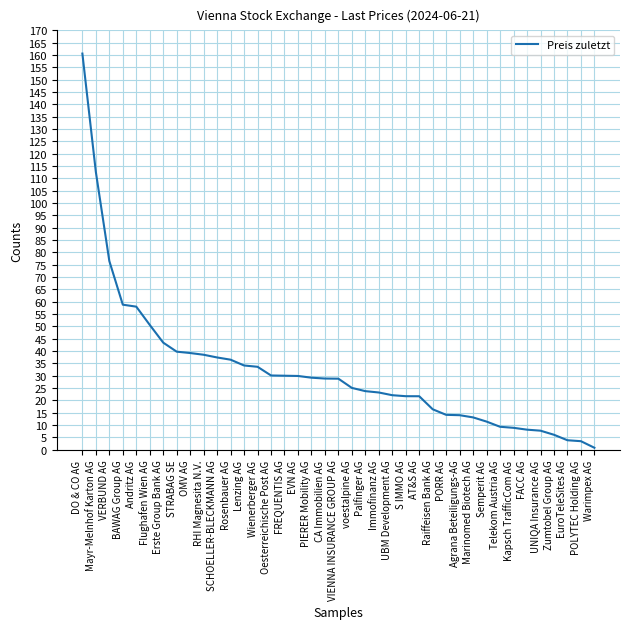

What is the greatest value displayed?

160.6